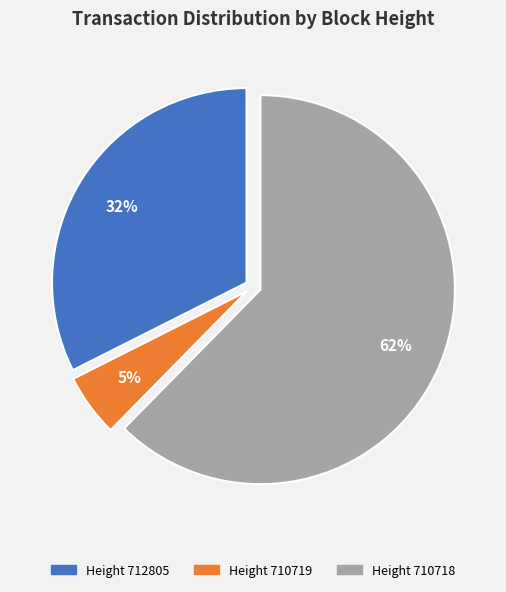

To the nearest percent, what is the average slice percentage?

33%